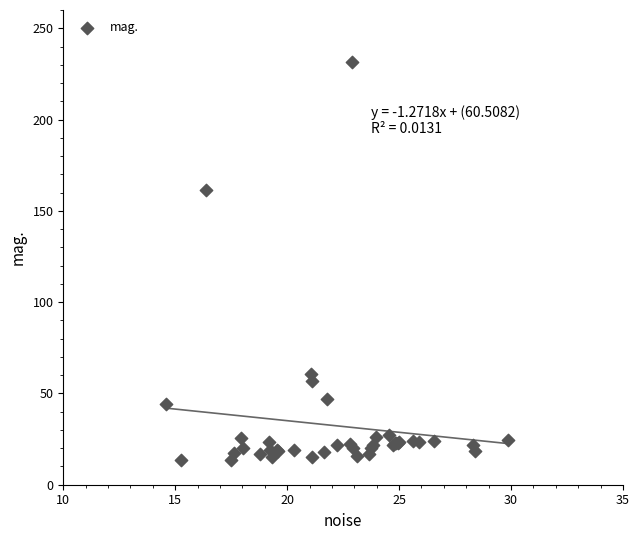

What Y value in the scatter plot is closest to 122?

161.2